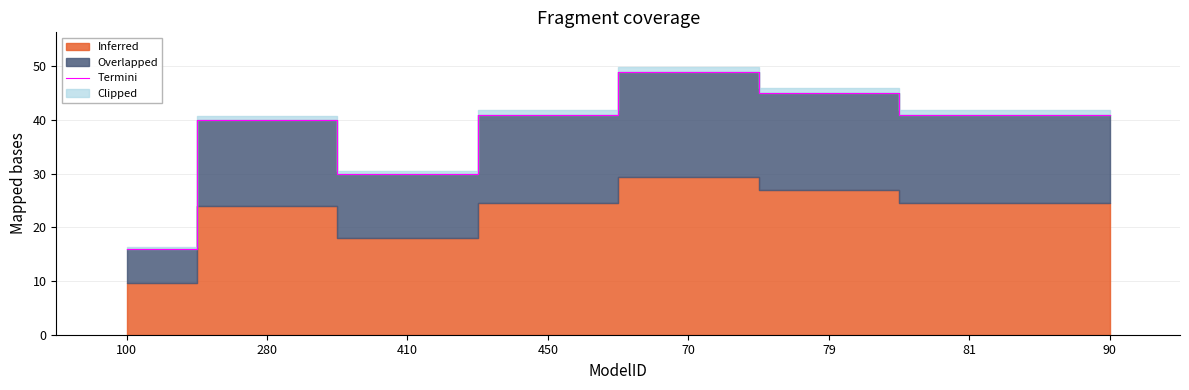

What is the change in value from 280 to 450?

+1